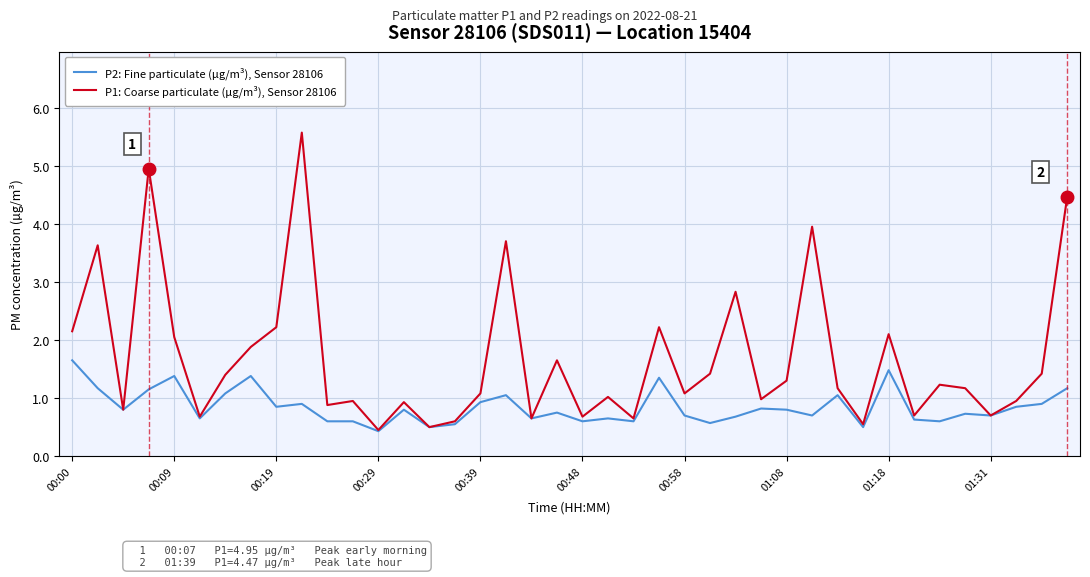

What is the maximum value shown in the chart?

5.6